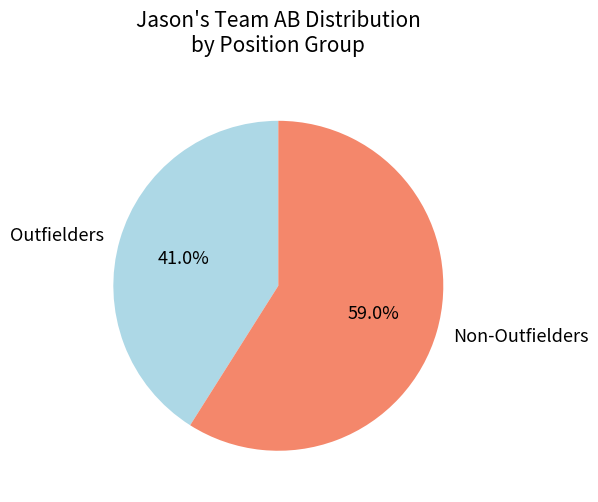

To the nearest percent, what is the difference between the largest and smallest slice percentages?

18%